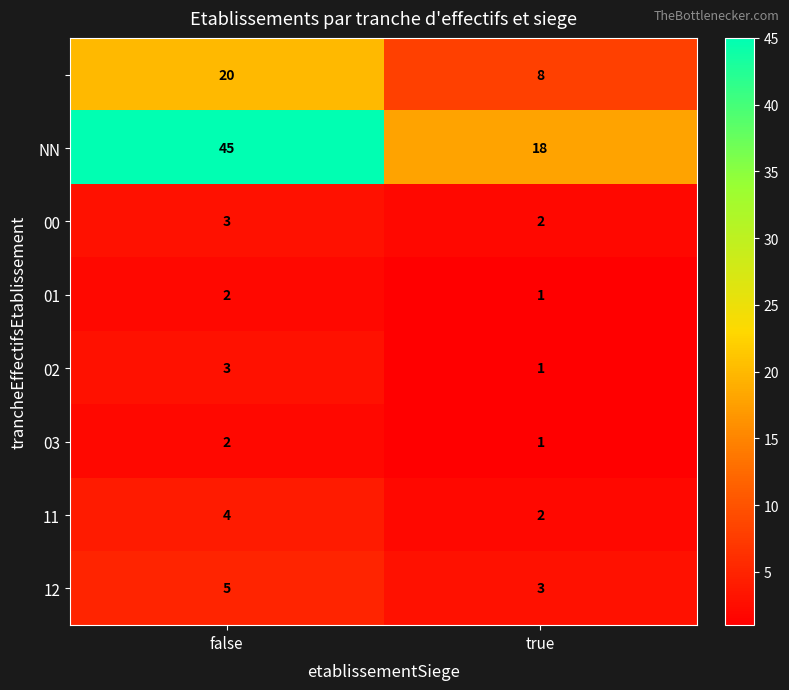

At which category does the chart reach its peak across all series?

false